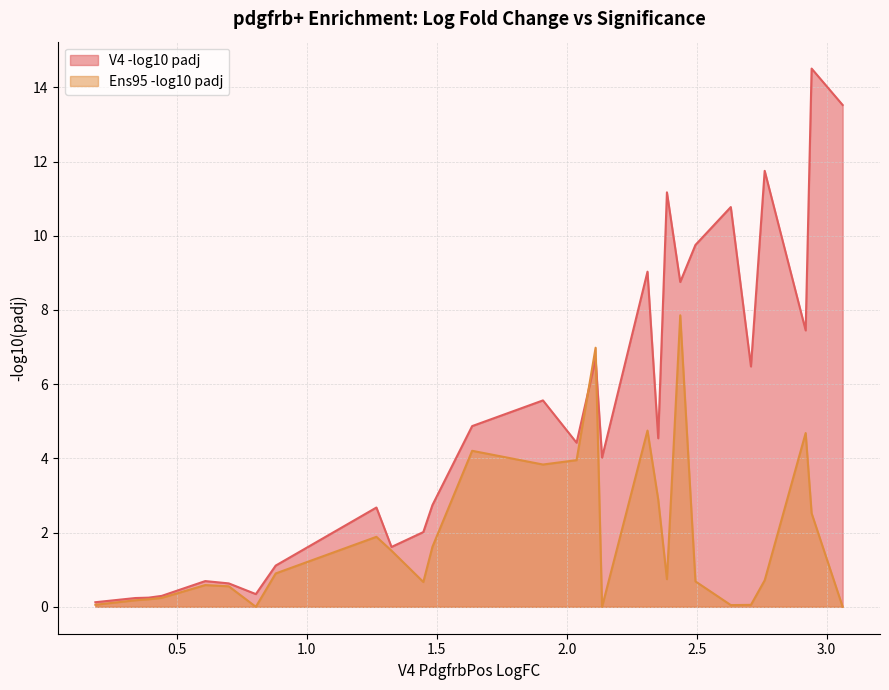

What is the maximum value for Ens95 -log10 padj?

7.9